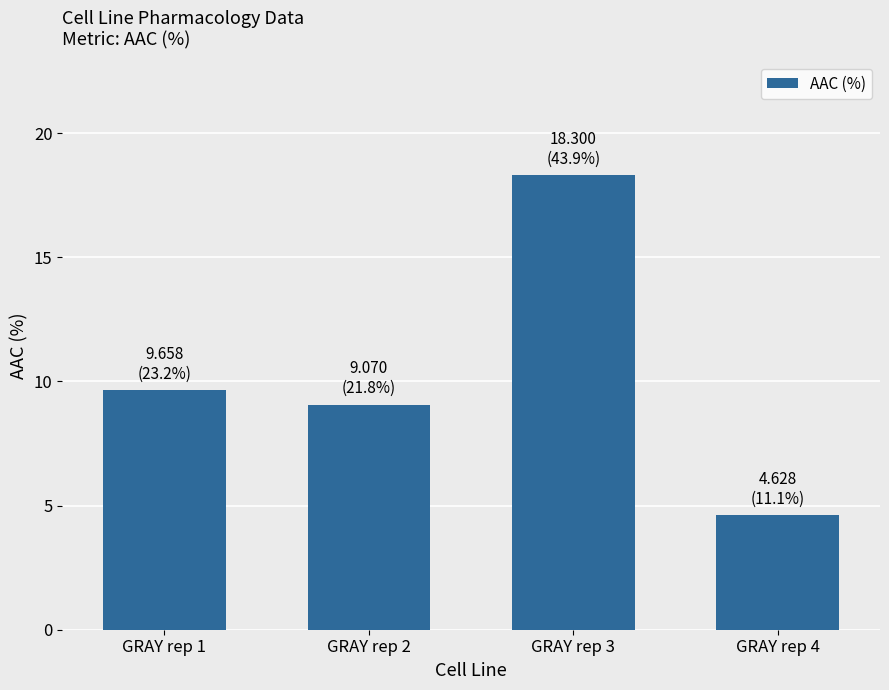

Reading left to right, list all the values displayed in this chart.

9.7	9.1	18.3	4.6